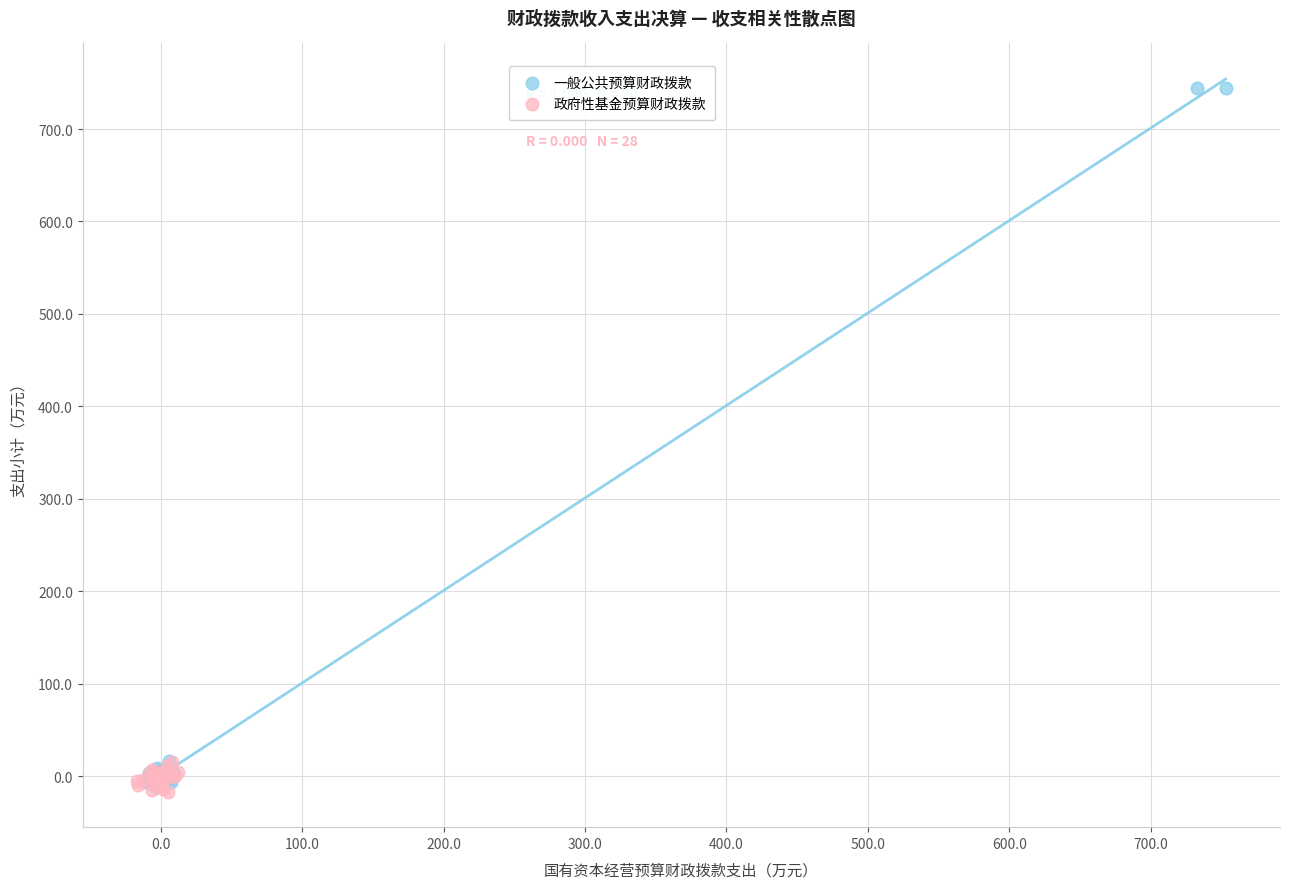

Which series reaches the maximum Y coordinate?

一般公共预算财政拨款